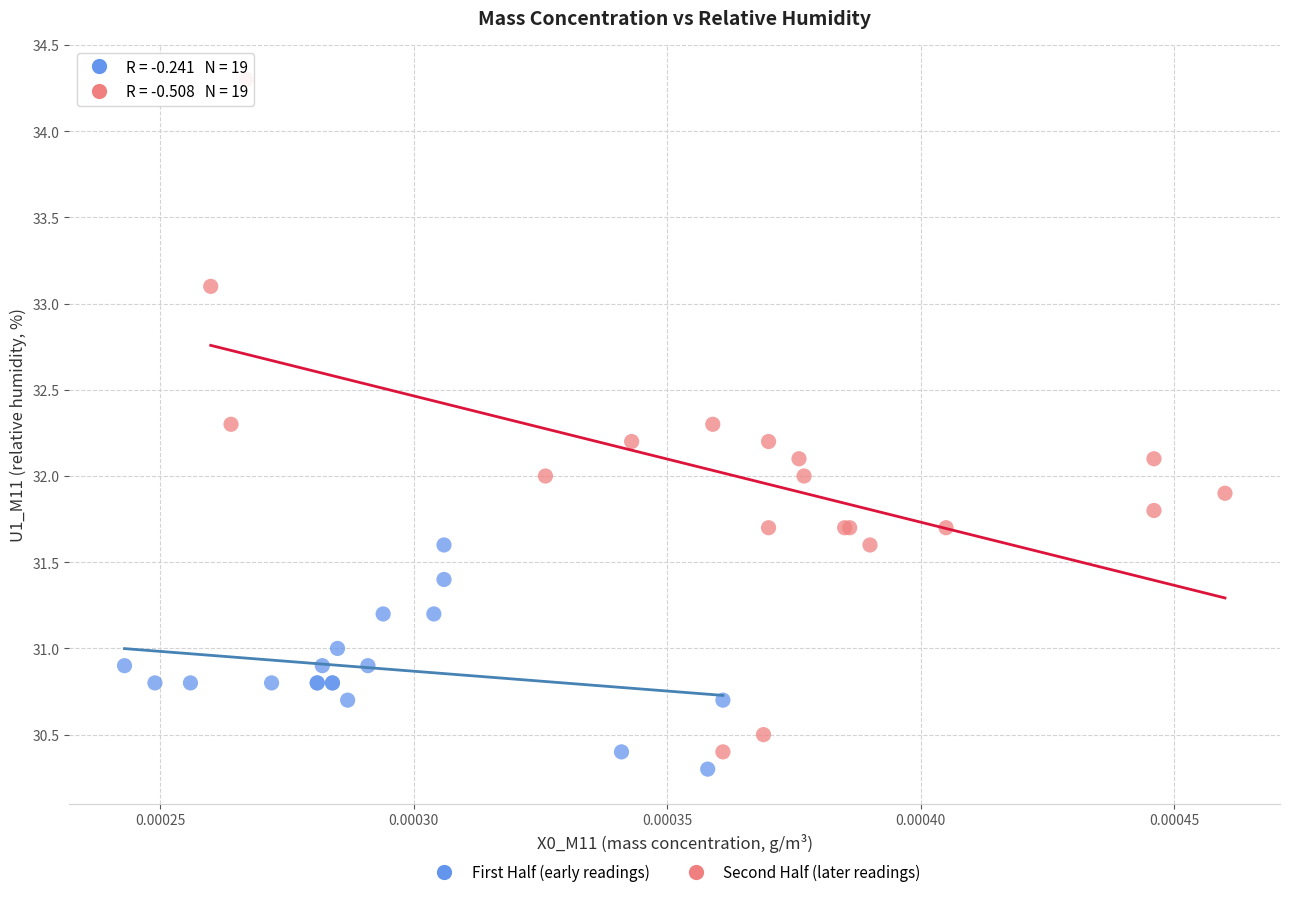

Which series reaches the maximum Y coordinate?

Second Half (later readings)